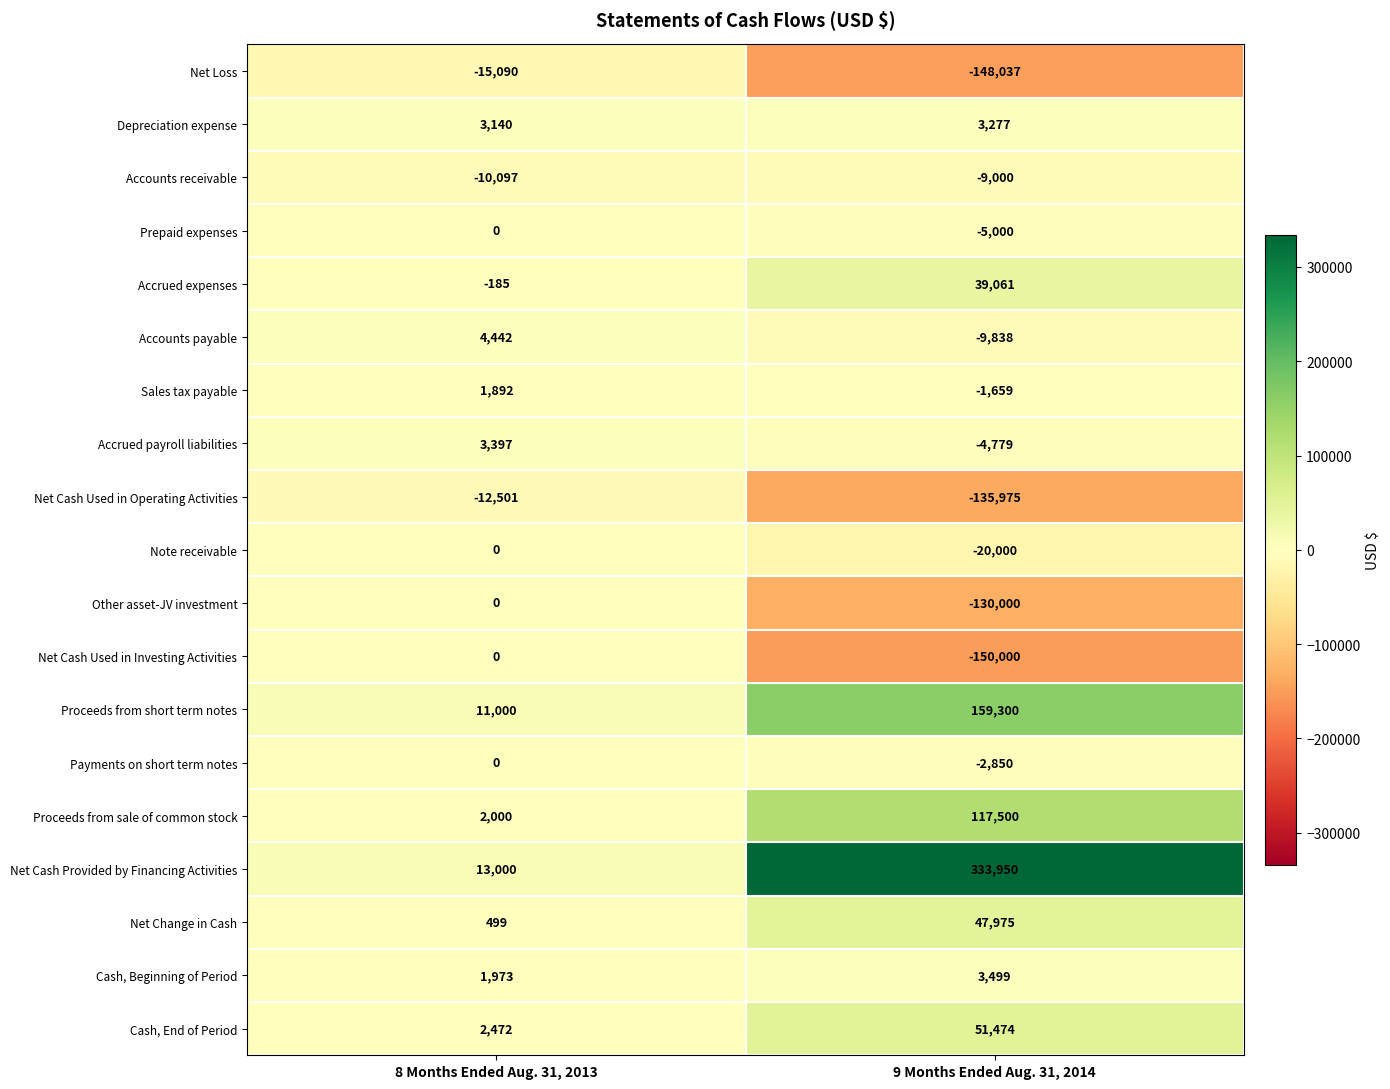

The value of Accrued payroll liabilities at 8 Months Ended Aug. 31, 2013 is 5260. True or false?

False